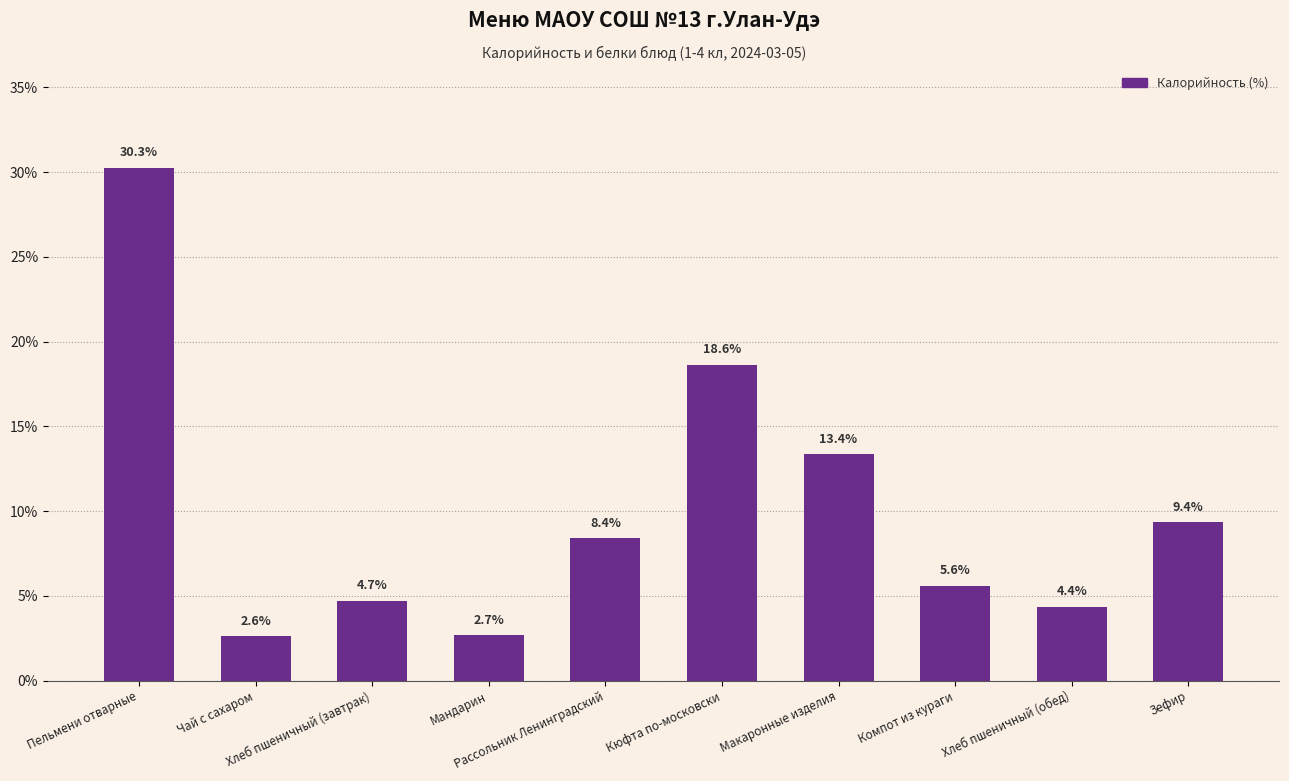

What is the value of the 8th bar from the left?

5.6